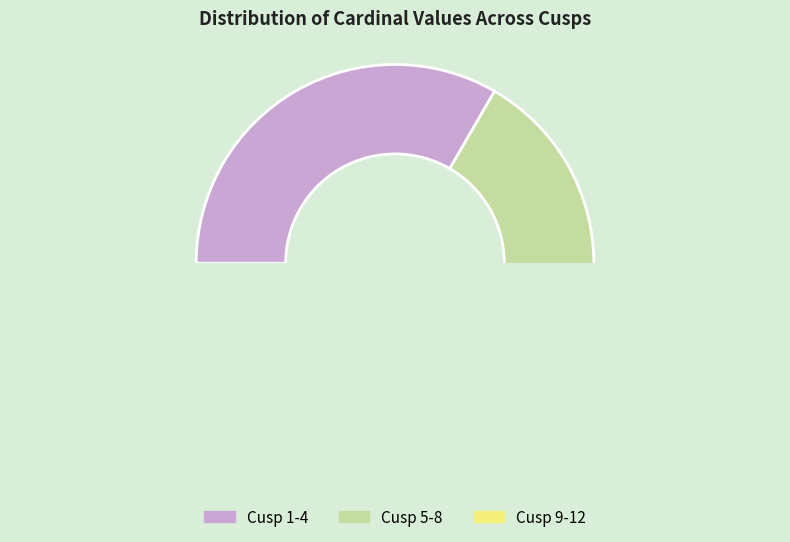

Approximately how many times larger is the value at Cusp 10 compared to Cusp 6?

1.0